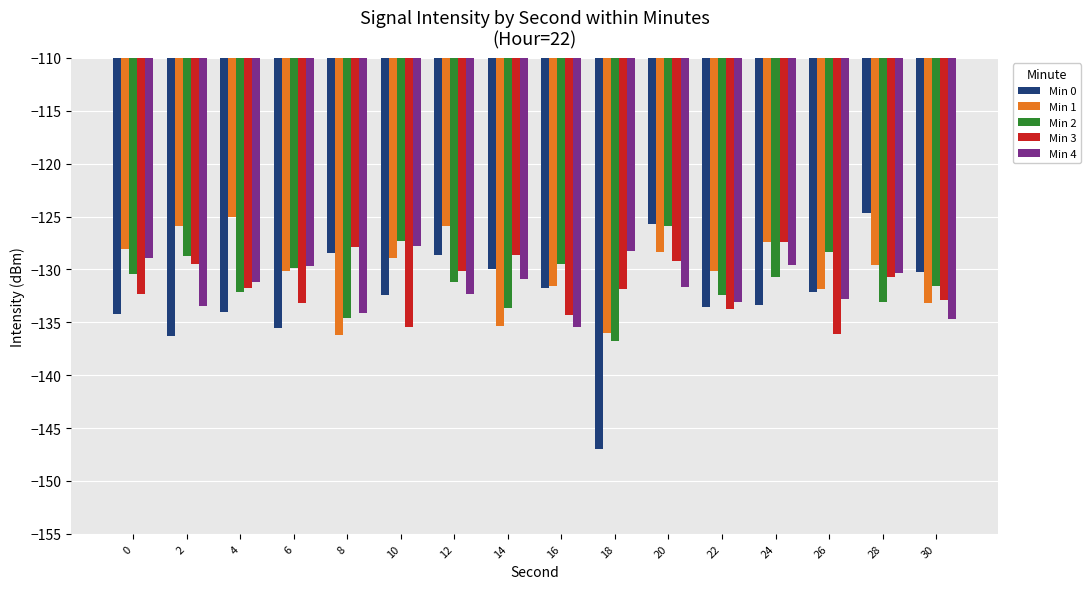

What is the average value of the Min 1 series?

-130.2